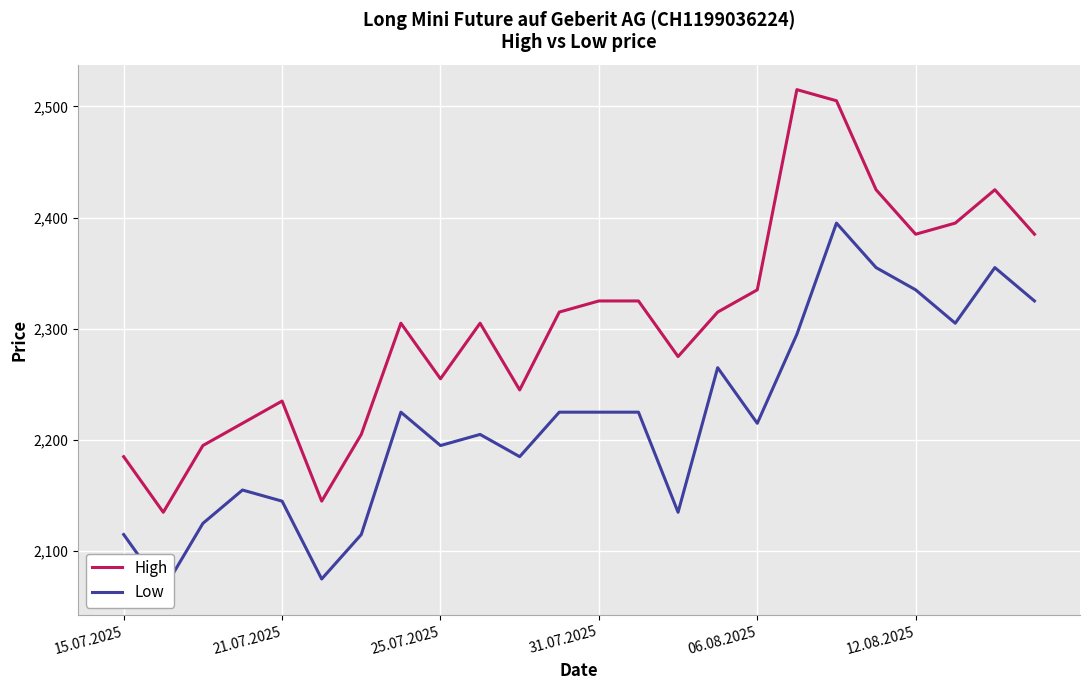

What is the difference between the maximum and minimum values in the Low series?

330